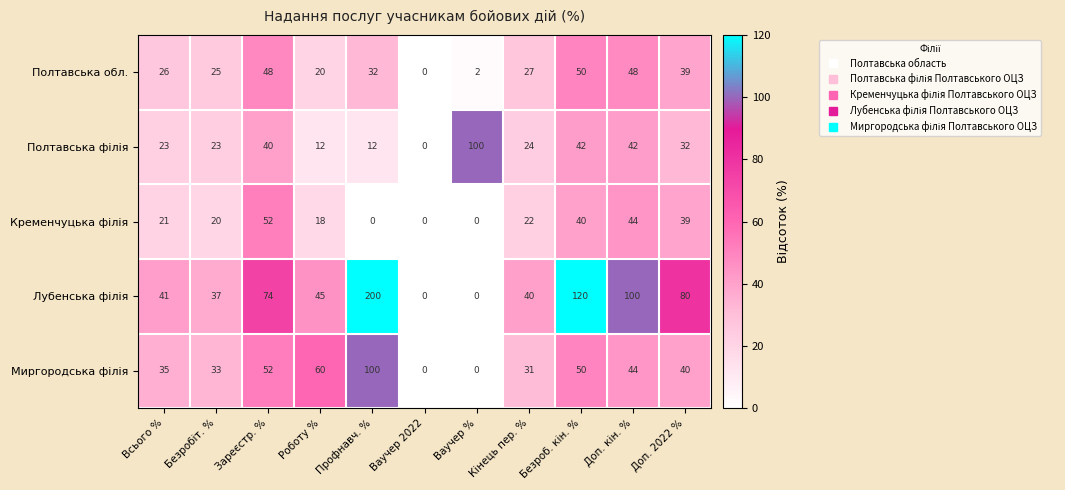

How many data points does each series have?

11